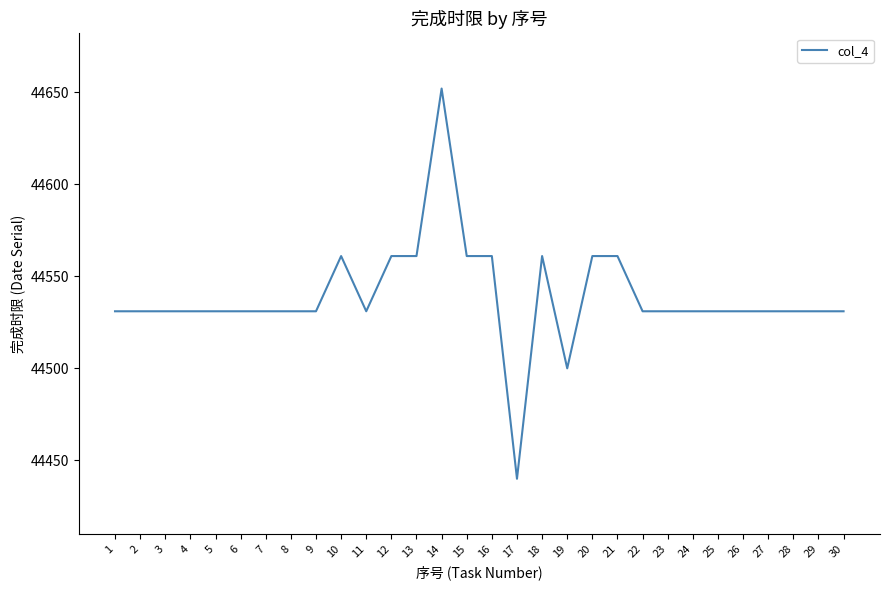

Which category has the highest value across all series?

14